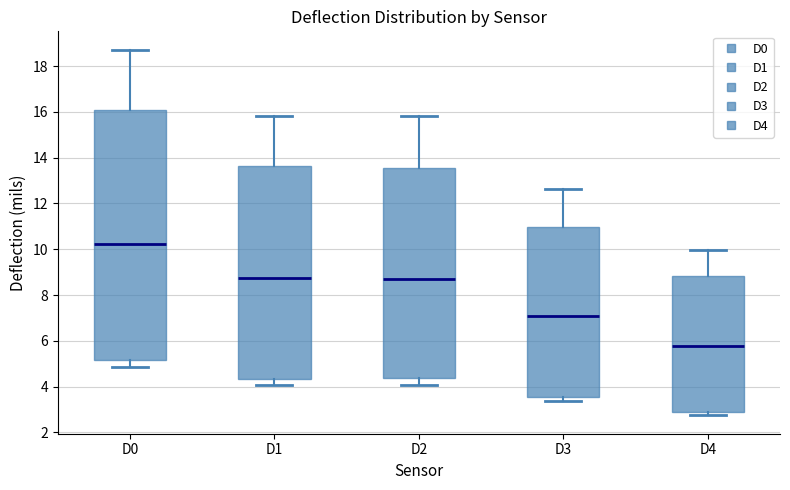

Reading left to right, transcribe this box plot: for each box, give where its median line is, the range the box spans, and where its two whiskers end, as read against the y-axis. The values are not printed on the chart, so give them approximately, as read against the axis.

D0: median 10.2, box 5.2 to 16.0, whiskers 4.8 to 18.8
D1: median 8.8, box 4.4 to 13.6, whiskers 4.0 to 15.8
D2: median 8.8, box 4.4 to 13.6, whiskers 4.0 to 15.8
D3: median 7.0, box 3.6 to 11.0, whiskers 3.4 to 12.6
D4: median 5.8, box 2.8 to 8.8, whiskers 2.8 (just below the box's lower edge) to 10.0